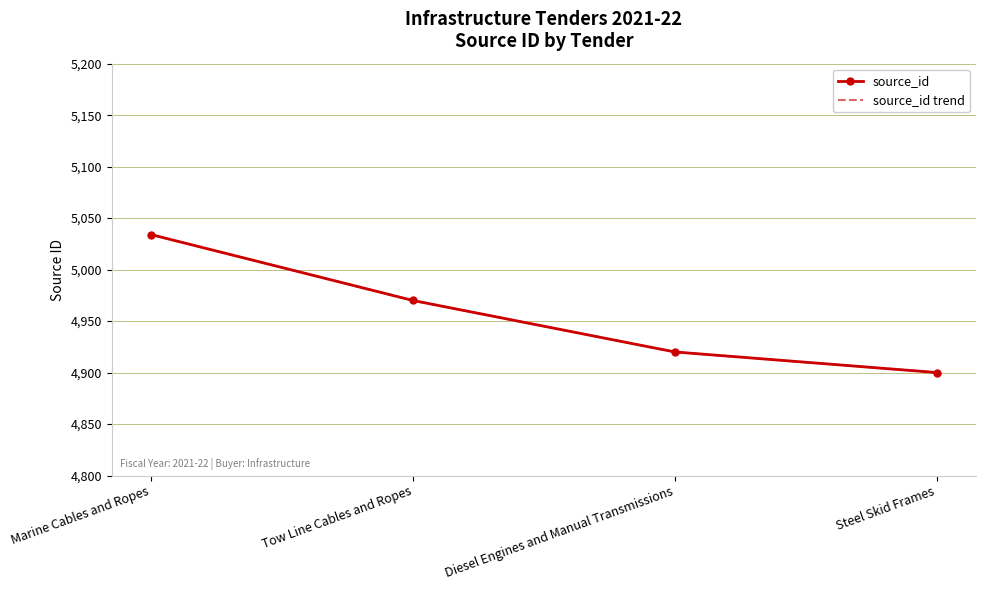

Which series has the largest total across all categories?

source_id